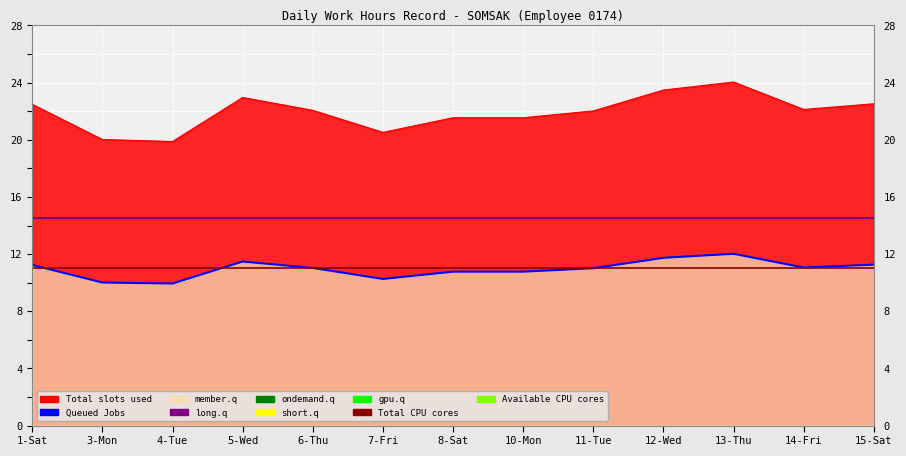

How many categories are shown in the chart?

13